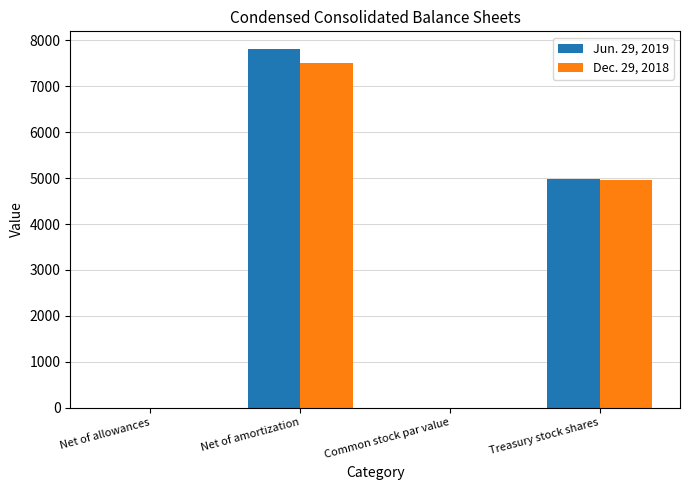

Is the value of Jun. 29, 2019 at Common stock par value greater than the value of Dec. 29, 2018 at Treasury stock shares?

No